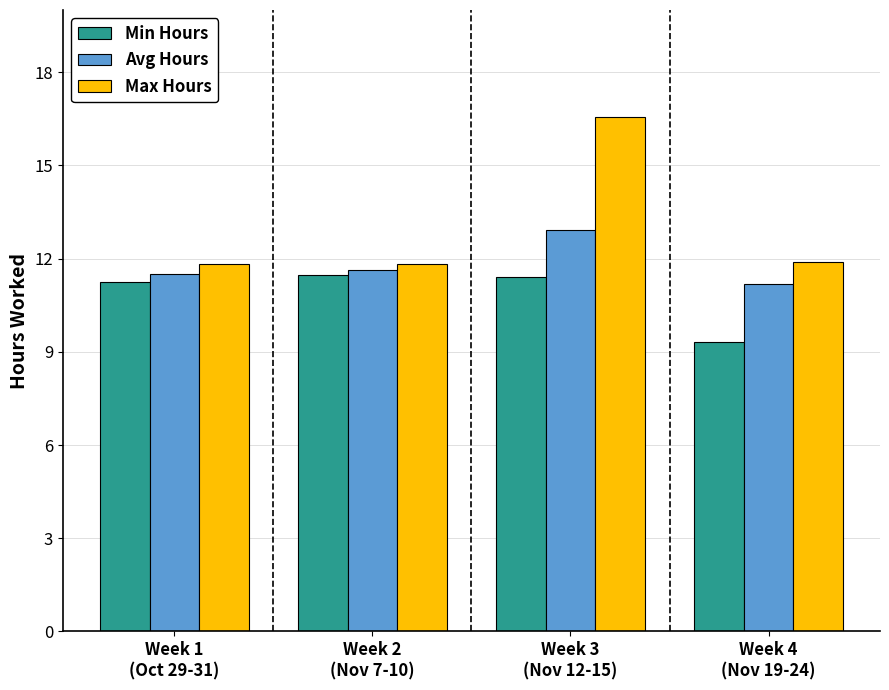

What is the sum of all Max Hours values?

52.1